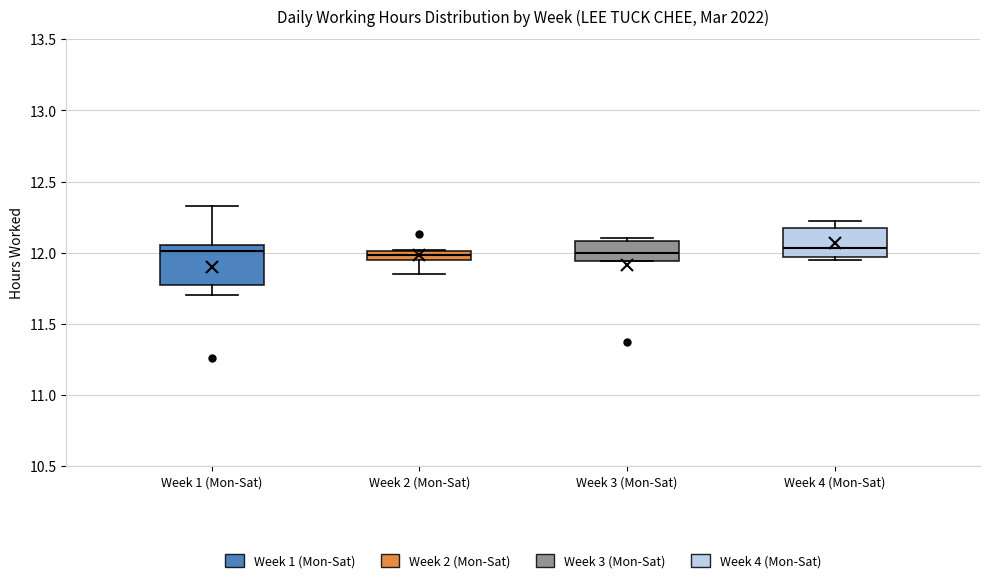

Comparing the boxes themselves (not the whiskers), which one is the tallest?

Week 1 (Mon-Sat)